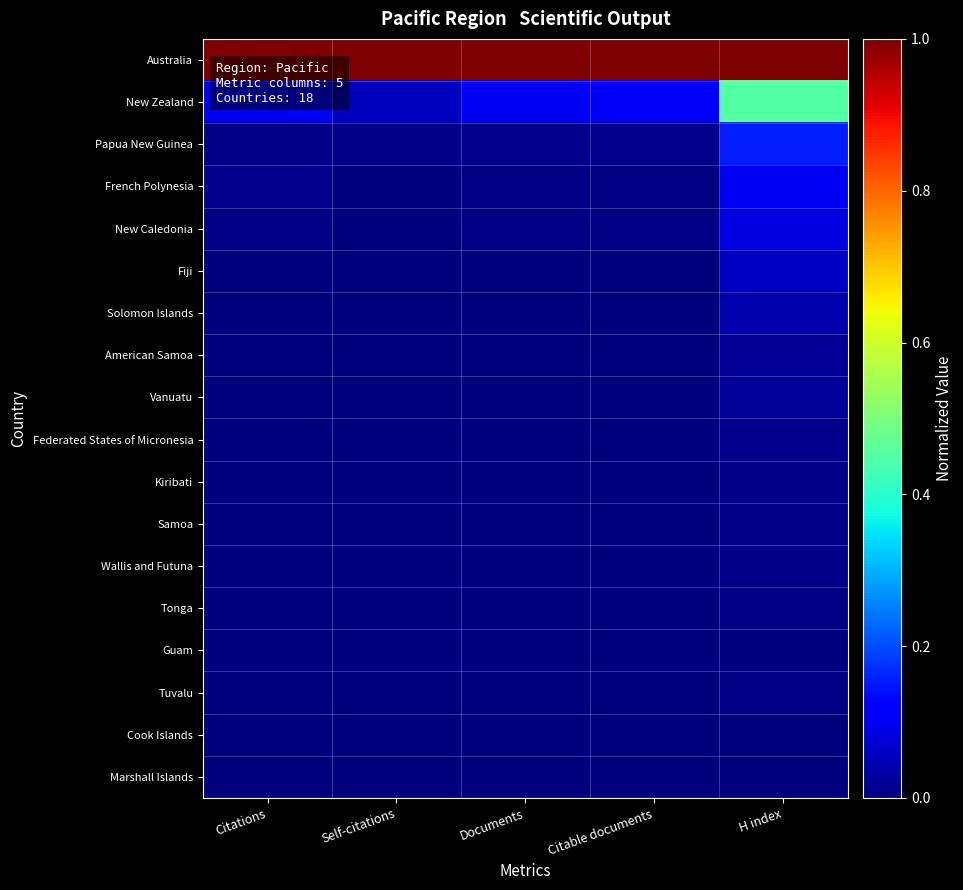

Reading right to left, transcribe all the data shown in this chart.

Australia: H index=1.0	Citable documents=1.0	Documents=1.0	Self-citations=1.0	Citations=1.0
New Zealand: H index=0.5	Citable documents=0.1	Documents=0.1	Self-citations=0.1	Citations=0.1
Papua New Guinea: H index=0.2	Citable documents=0.0	Documents=0.0	Self-citations=0.0	Citations=0.0
French Polynesia: H index=0.1	Citable documents=0.0	Documents=0.0	Self-citations=0.0	Citations=0.0
New Caledonia: H index=0.1	Citable documents=0.0	Documents=0.0	Self-citations=0.0	Citations=0.0
Fiji: H index=0.1	Citable documents=0.0	Documents=0.0	Self-citations=0.0	Citations=0.0
Solomon Islands: H index=0.0	Citable documents=0.0	Documents=0.0	Self-citations=0.0	Citations=0.0
American Samoa: H index=0.0	Citable documents=0.0	Documents=0.0	Self-citations=0.0	Citations=0.0
Vanuatu: H index=0.0	Citable documents=0.0	Documents=0.0	Self-citations=0.0	Citations=0.0
Federated States of Micronesia: H index=0.0	Citable documents=0.0	Documents=0.0	Self-citations=0.0	Citations=0.0
Kiribati: H index=0.0	Citable documents=0.0	Documents=0.0	Self-citations=0.0	Citations=0.0
Samoa: H index=0.0	Citable documents=0.0	Documents=0.0	Self-citations=0.0	Citations=0.0
Wallis and Futuna: H index=0.0	Citable documents=0.0	Documents=0.0	Self-citations=0.0	Citations=0.0
Tonga: H index=0.0	Citable documents=0.0	Documents=0.0	Self-citations=0.0	Citations=0.0
Guam: H index=0.0	Citable documents=0.0	Documents=0.0	Self-citations=0.0	Citations=0.0
Tuvalu: H index=0.0	Citable documents=0.0	Documents=0.0	Self-citations=0.0	Citations=0.0
Cook Islands: H index=0.0	Citable documents=0.0	Documents=0.0	Self-citations=0.0	Citations=0.0
Marshall Islands: H index=0.0	Citable documents=0.0	Documents=0.0	Self-citations=0.0	Citations=0.0